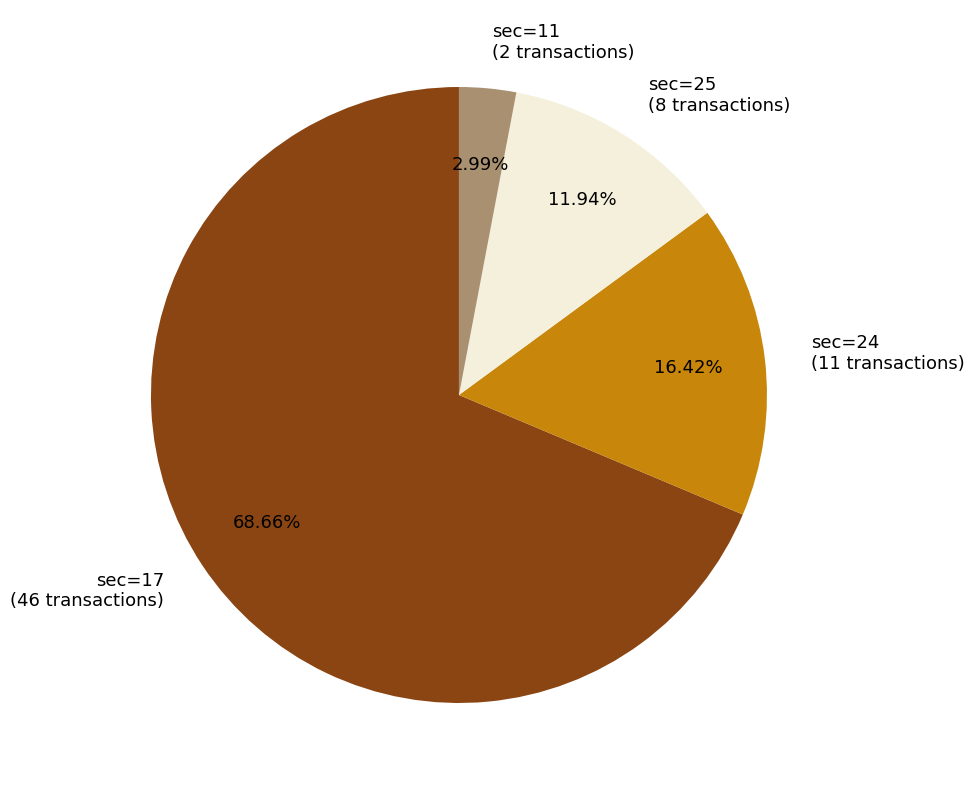

True or false: sec=17 accounts for 82% of the total.

False